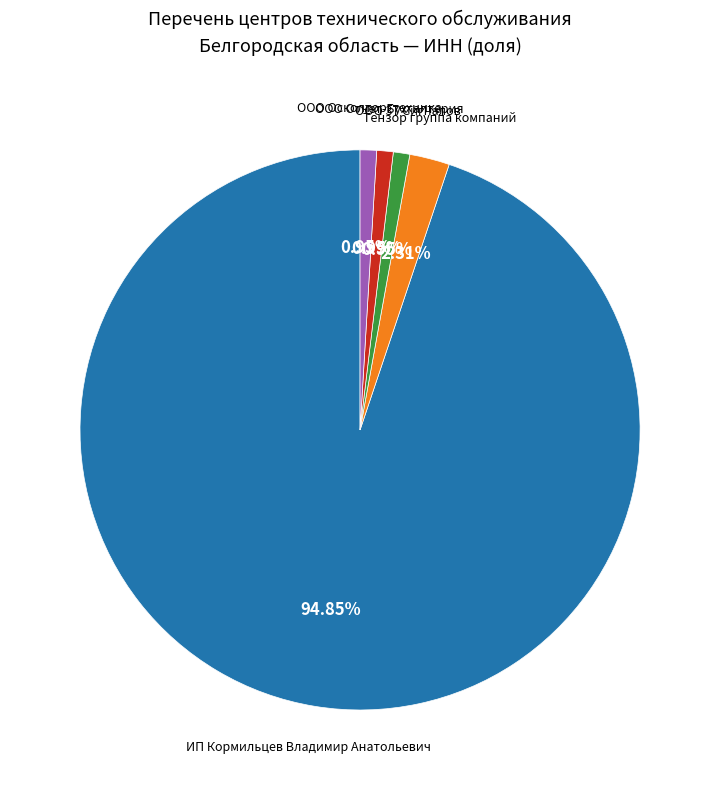

Is there any slice that represents more than half of the pie?

Yes